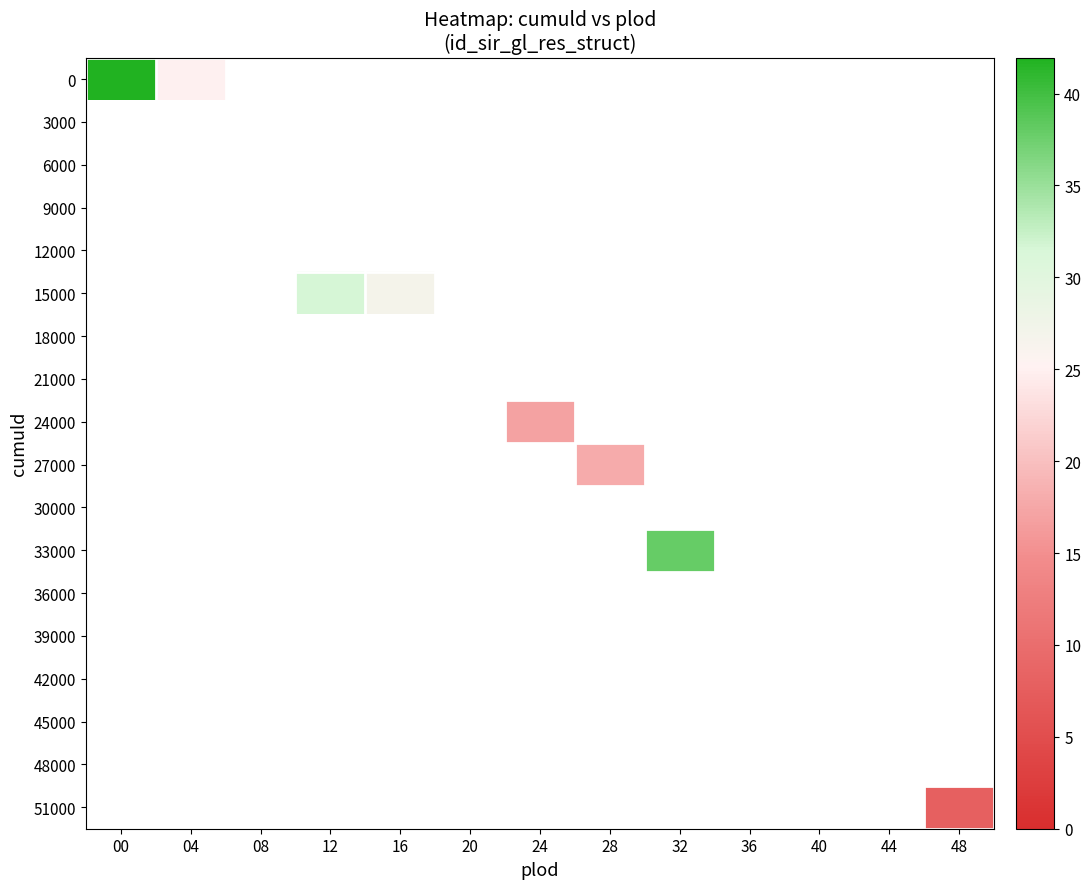

What is the difference between the maximum and minimum values in the 0 series?

17.0